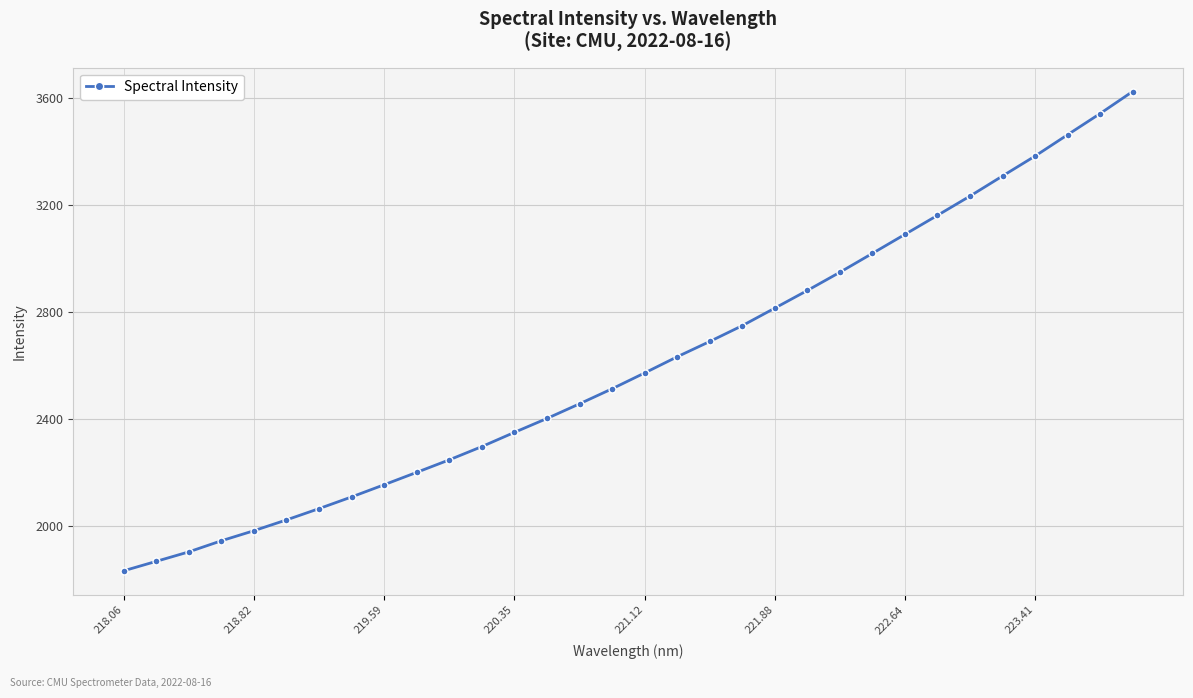

What is the average value?

2609.2